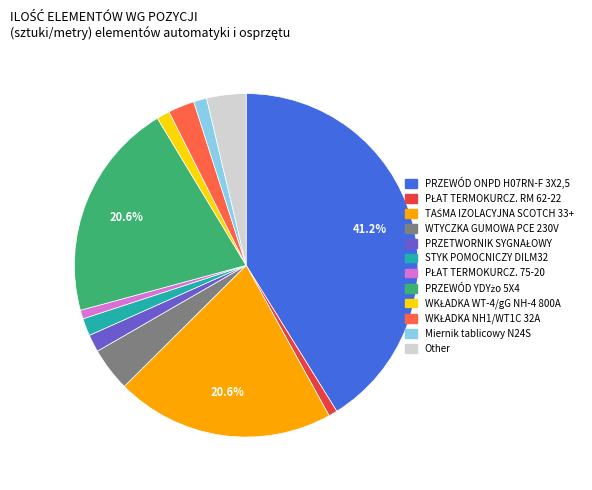

Does any single category account for the majority?

No